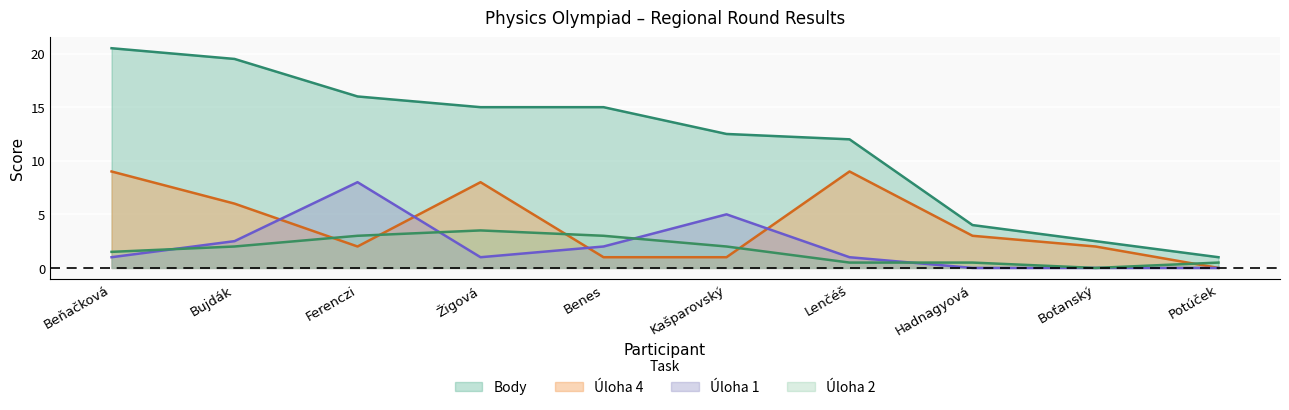

How many lines are shown in the chart?

4